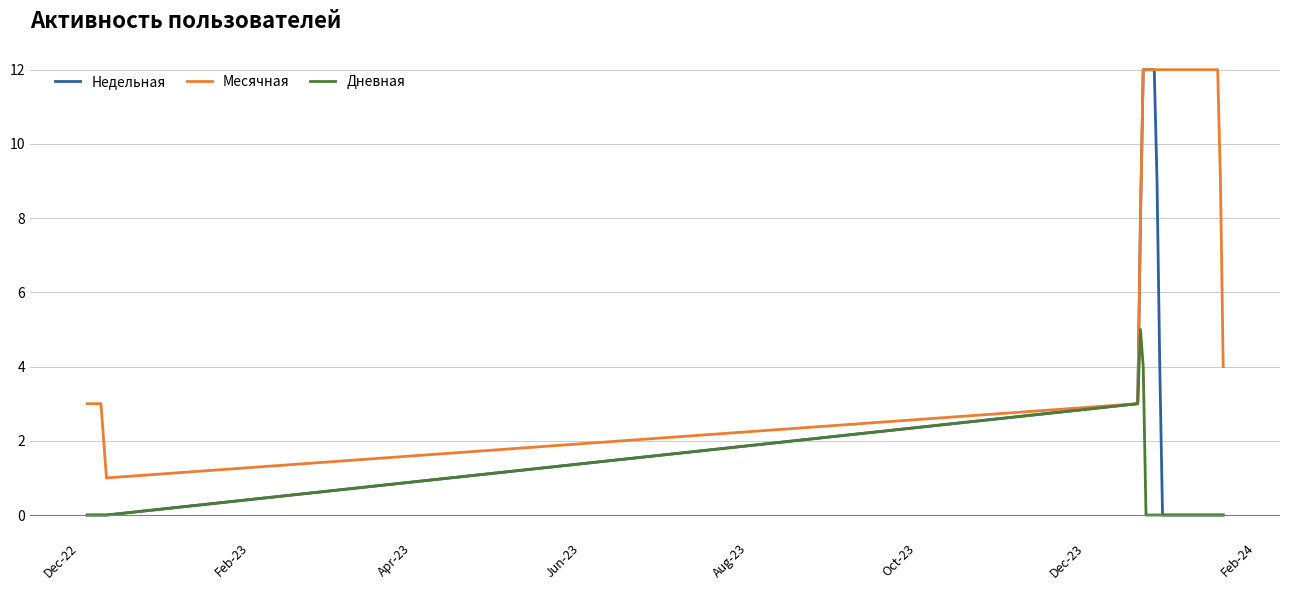

What are all the series names shown in the legend?

Недельная, Месячная, Дневная